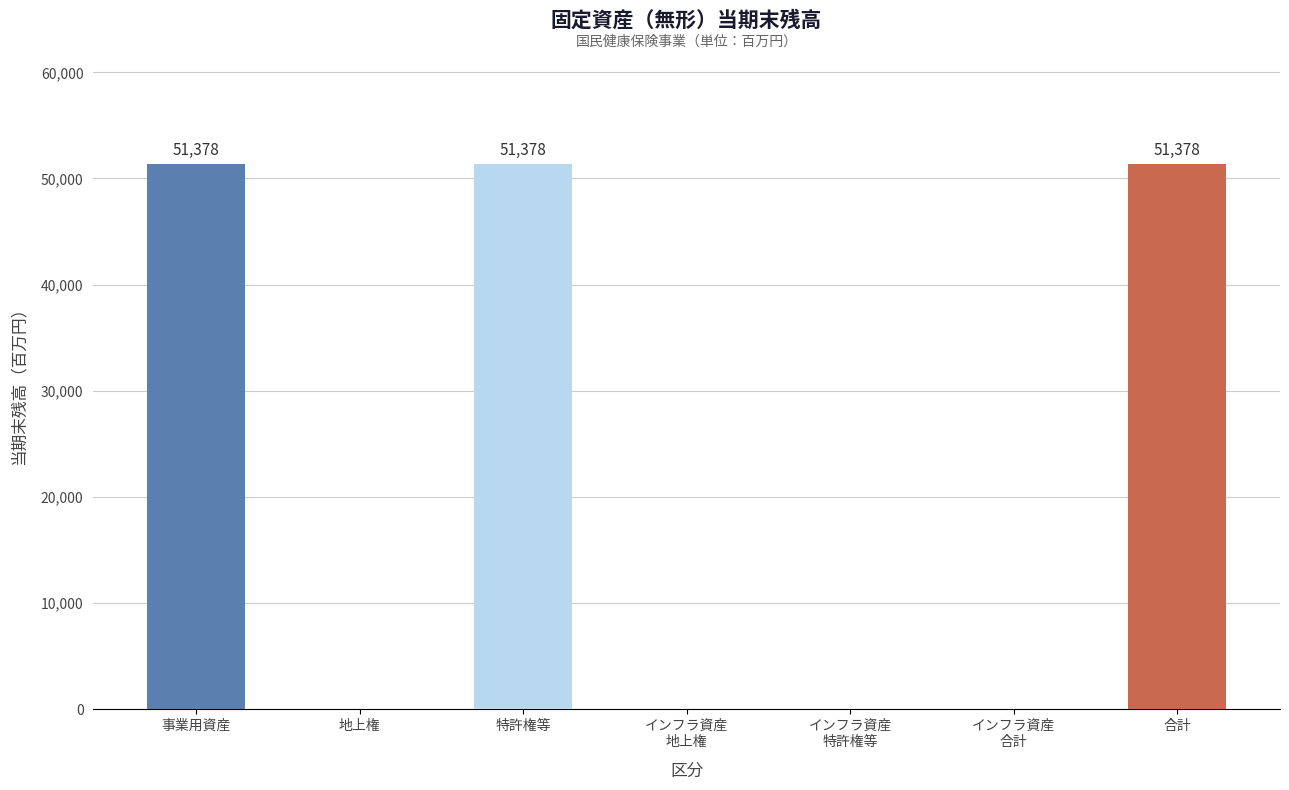

How many series are shown in this chart?

1